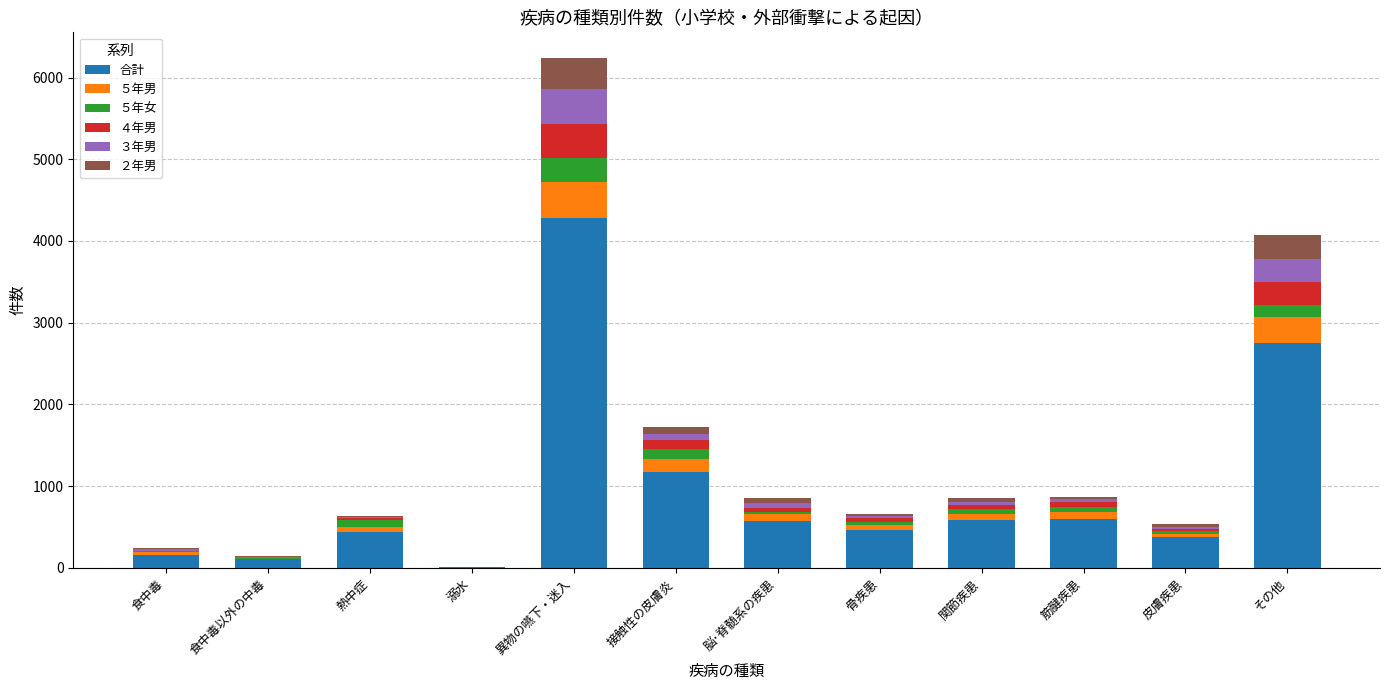

What is the sum of all 合計 values?

11485